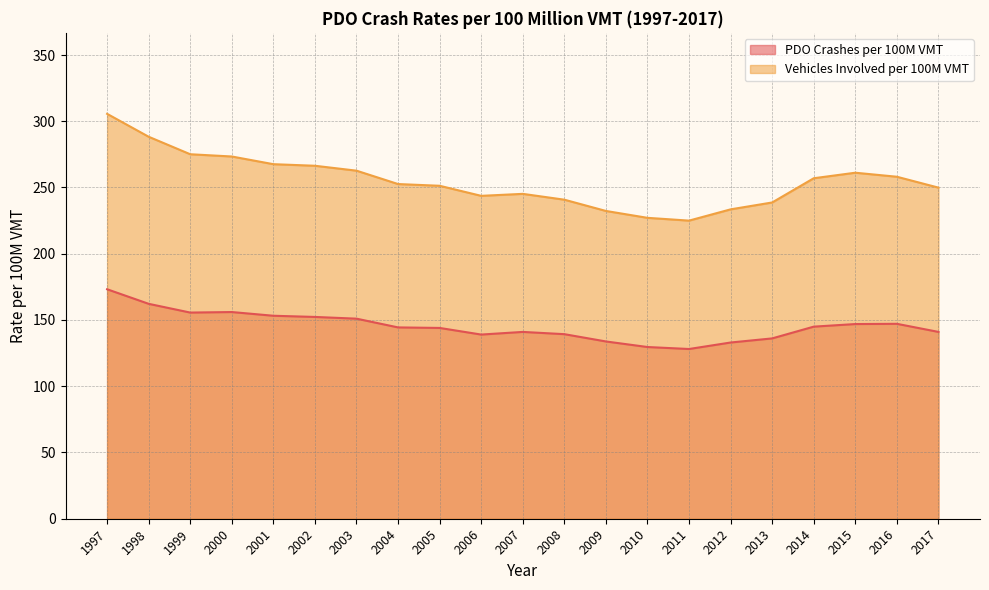

What is the difference between the highest and lowest values at 1999?

119.5